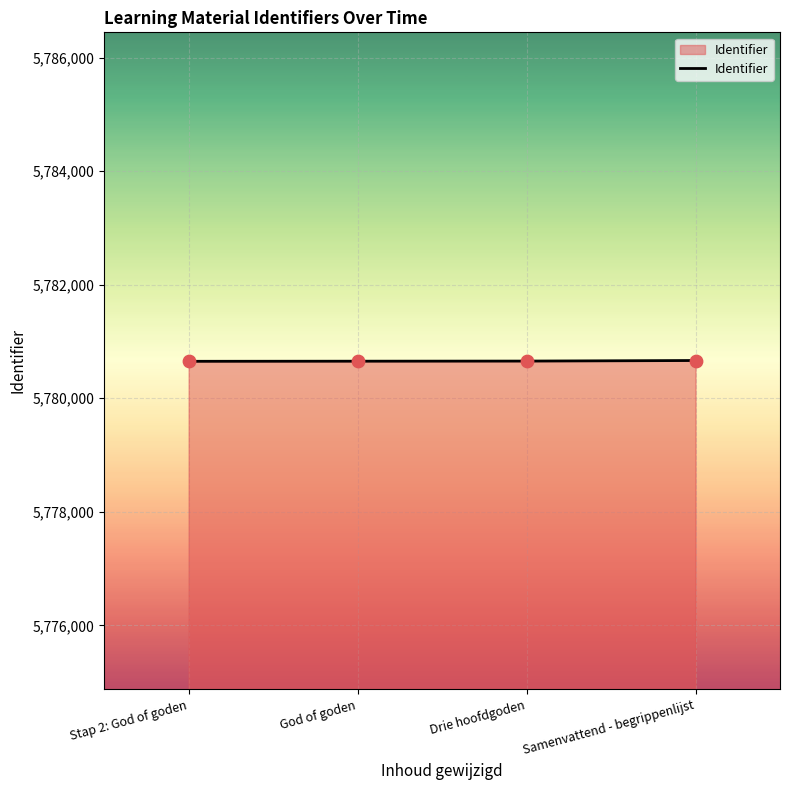

What is the change in value from Drie hoofdgoden to Samenvattend - begrippenlijst?

+10